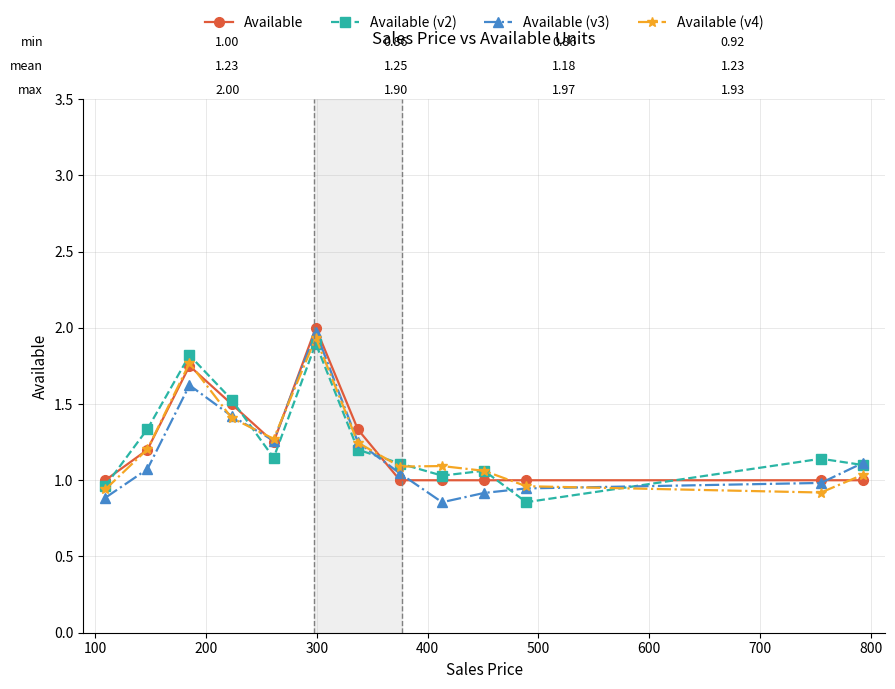

In Available (v4), how many points are lower than both neighbors (excluding endpoints)?

3